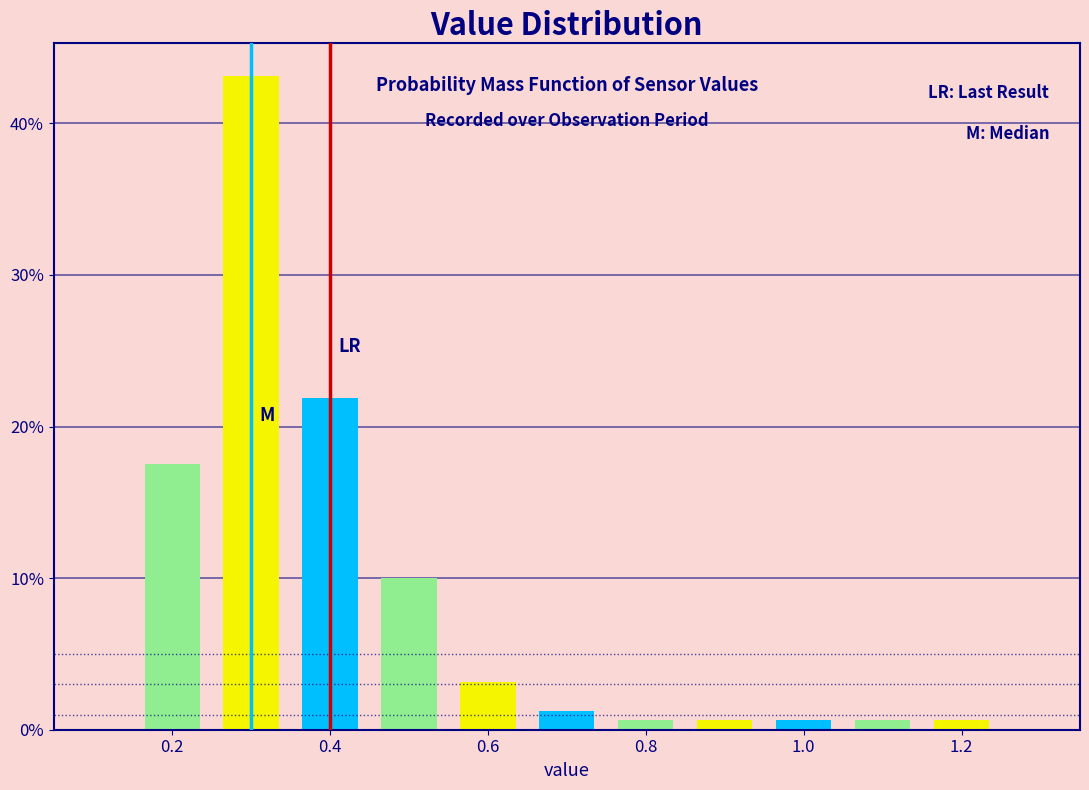

What is the height of the bar covering 0.55 to 0.65 on the x-axis? Neither the bar edges nor the heights are printed on the chart, so give them approximately, as read against the axes.

3